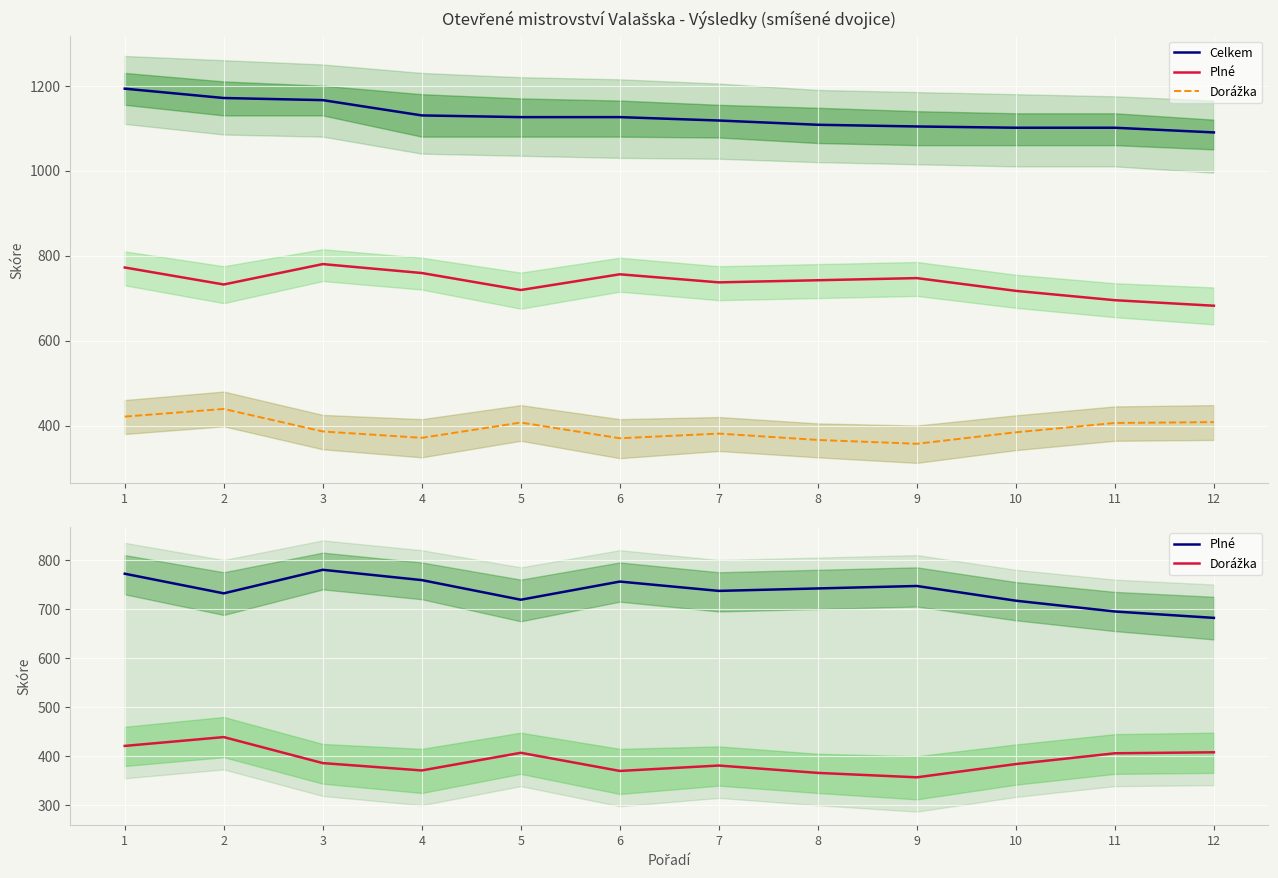

Where does the Plné series first go above 742?

1